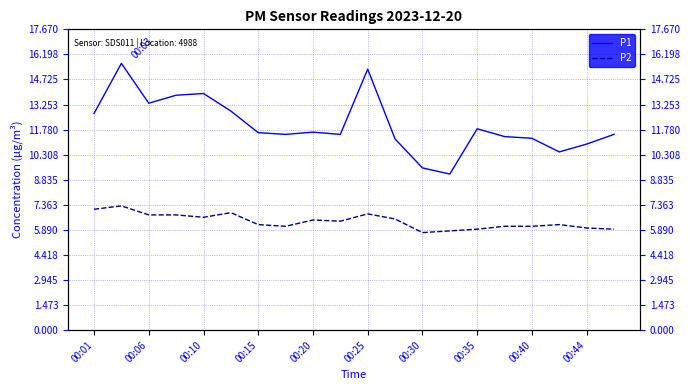

How many interior local valleys does the P2 series have?

4